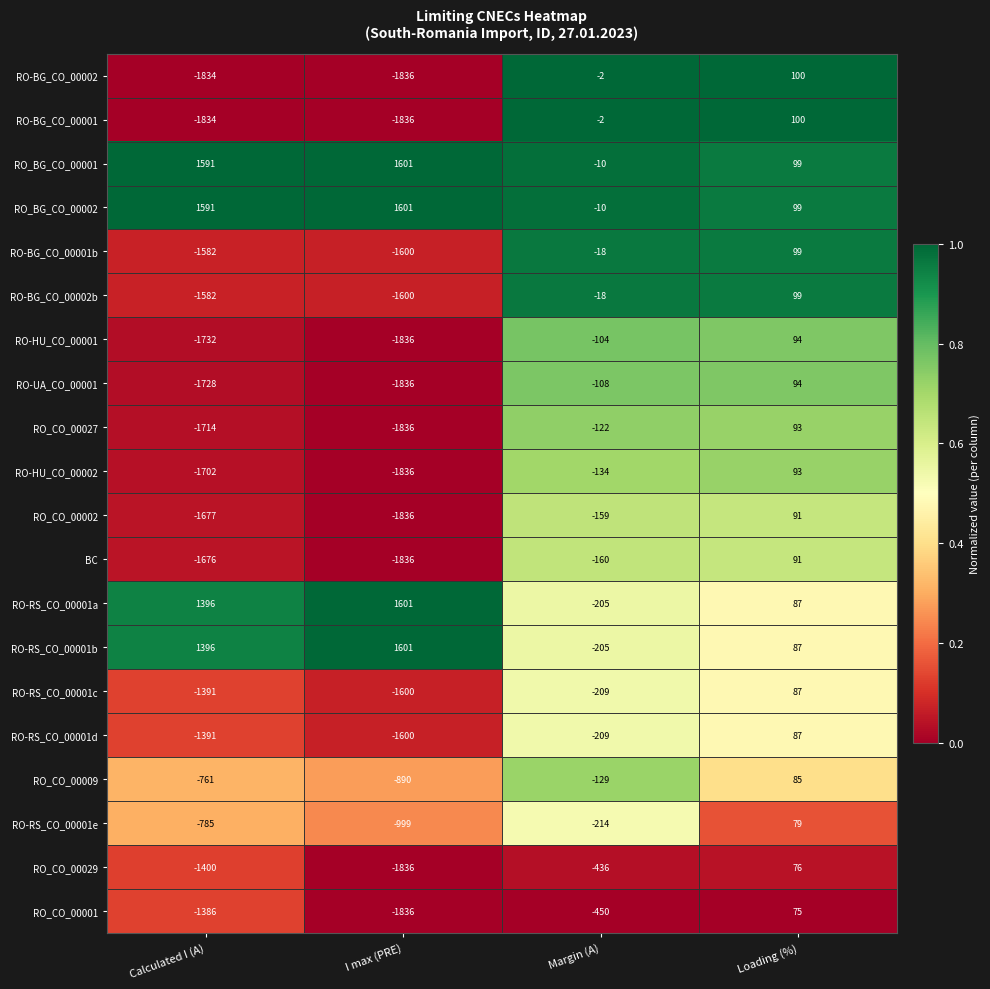

The value of RO-RS_CO_00001b at Calculated I (A) is 1858. True or false?

False